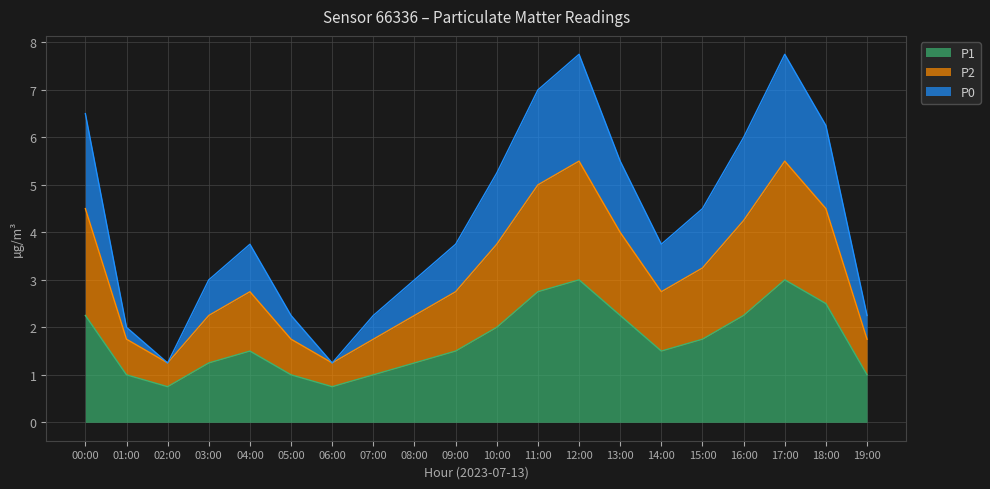

True or false: P1 has a value of 0.5 at 04:00.

False